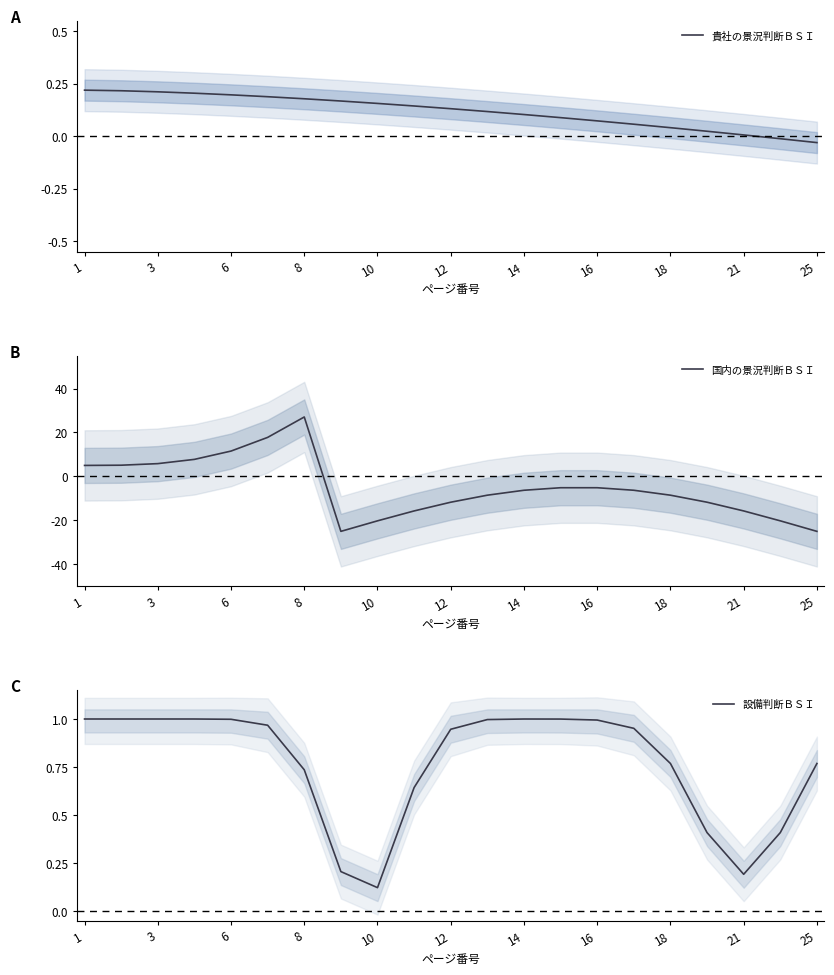

Does the chart have visible grid lines?

No